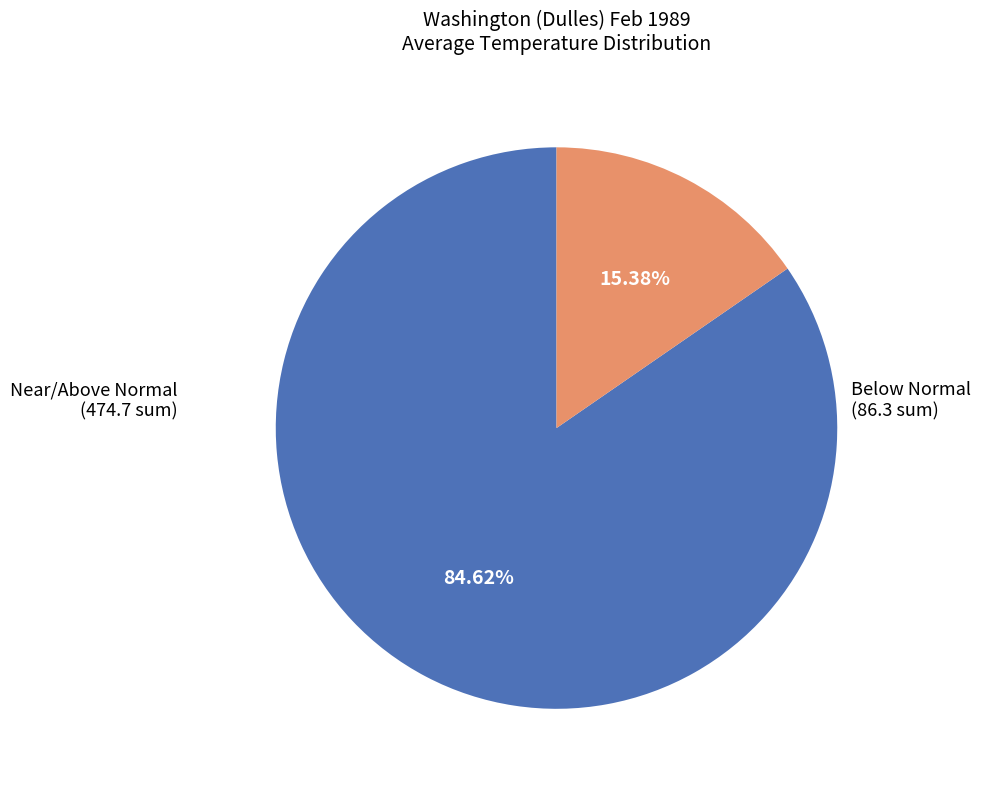

How many slices are in this pie chart?

2